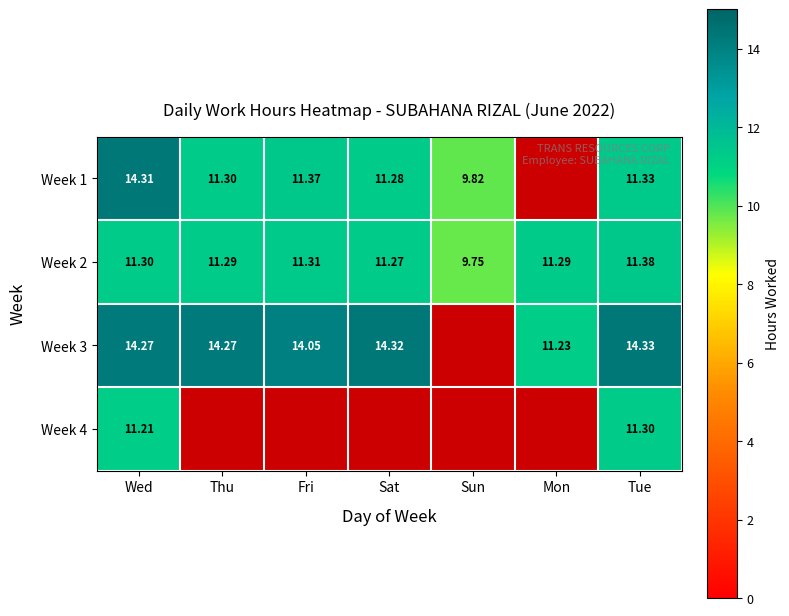

At which category is the sum across all series the highest?

Wed